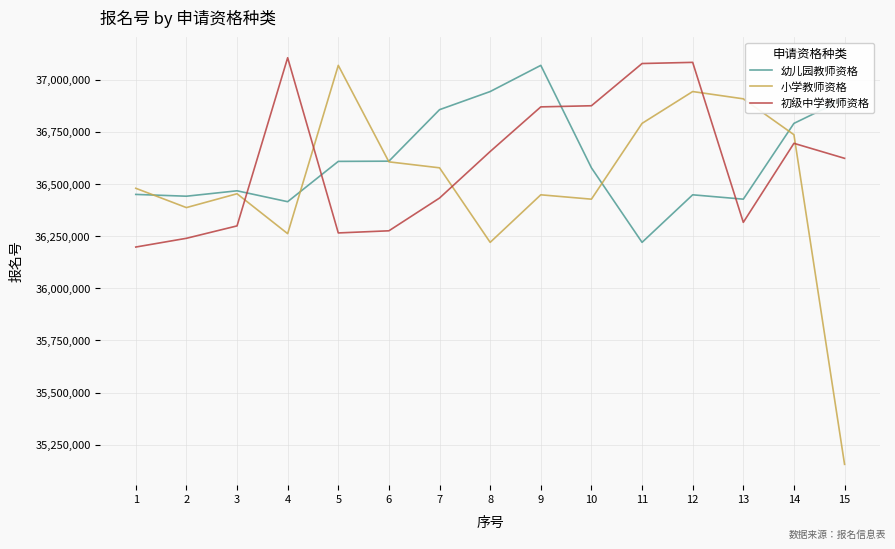

What is the difference between the 幼儿园教师资格 values at 3 and 2?

25969